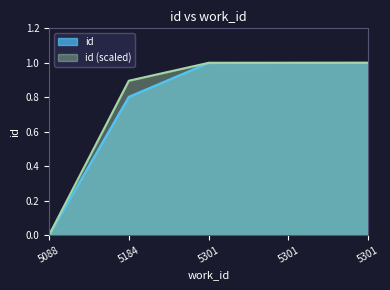

What is the value of the 2nd point from the left?

0.8